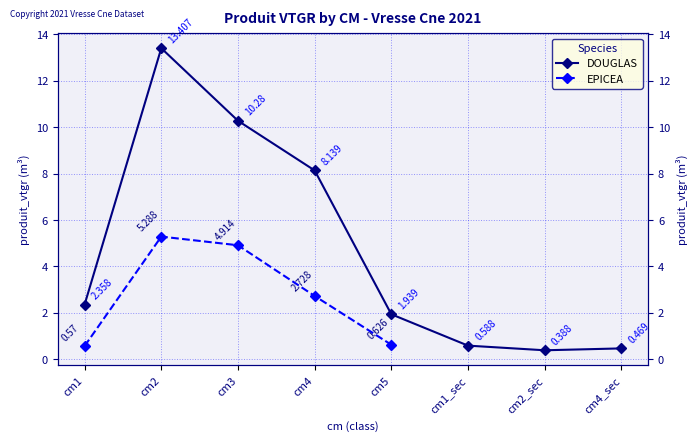

The value of DOUGLAS at cm1 is 1.2. True or false?

False